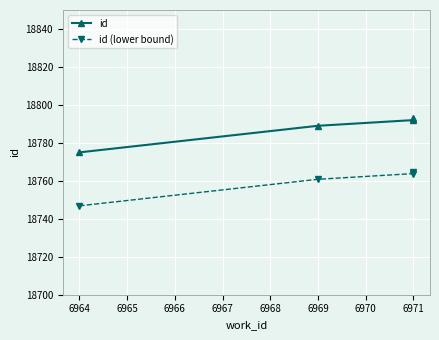

Between 6966 and 6965, which is larger?

6966